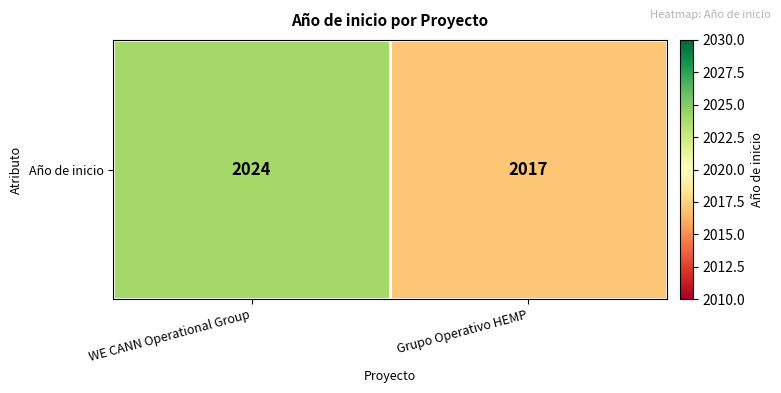

The value at WE CANN Operational Group is 2024. True or false?

True